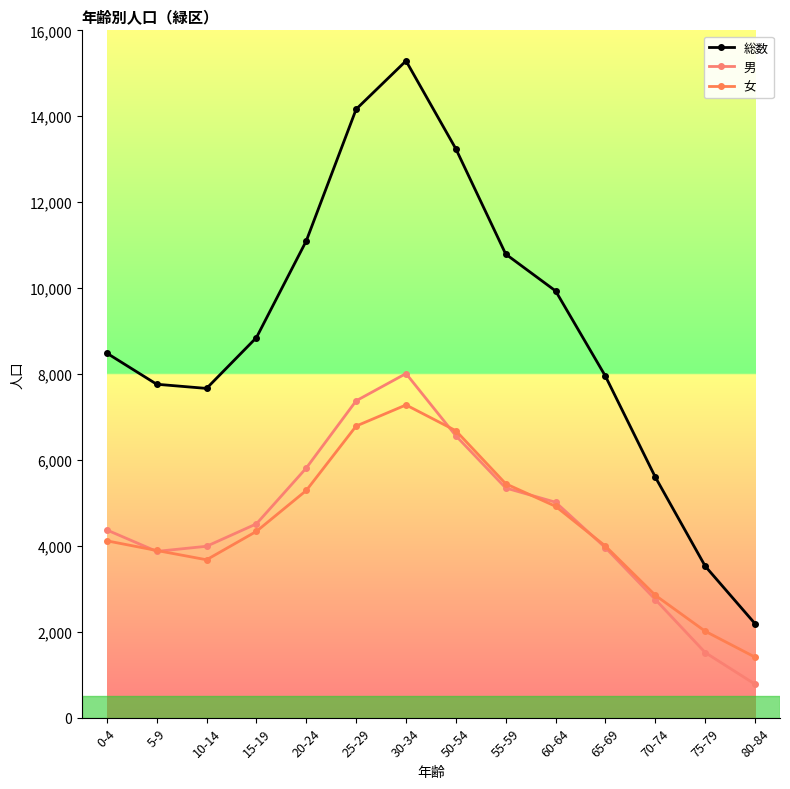

Reading left to right, list all the values displayed in this chart.

総数: 0-4=8485	5-9=7761	10-14=7664	15-19=8847	20-24=11099	25-29=14164	30-34=15289	50-54=13240	55-59=10790	60-64=9933	65-69=7947	70-74=5598	75-79=3526	80-84=2186
男: 0-4=4369	5-9=3870	10-14=3989	15-19=4511	20-24=5811	25-29=7376	30-34=8010	50-54=6561	55-59=5346	60-64=5014	65-69=3955	70-74=2750	75-79=1515	80-84=778
女: 0-4=4116	5-9=3891	10-14=3675	15-19=4336	20-24=5288	25-29=6788	30-34=7279	50-54=6679	55-59=5444	60-64=4919	65-69=3992	70-74=2848	75-79=2011	80-84=1408